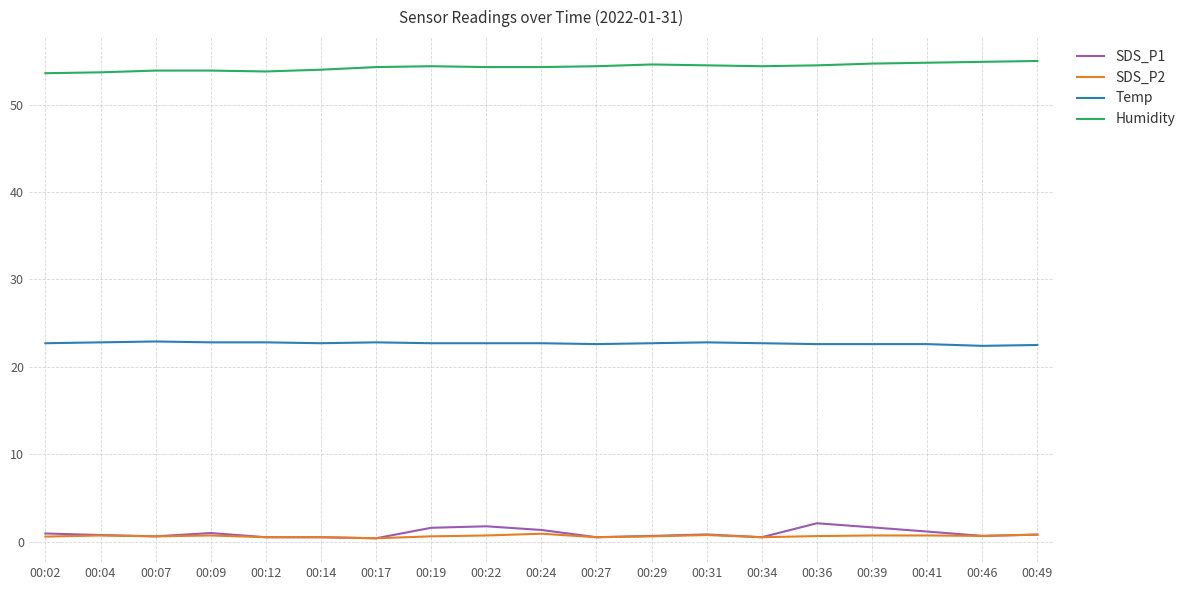

What value does the SDS_P1 series have at 00:36?

2.1